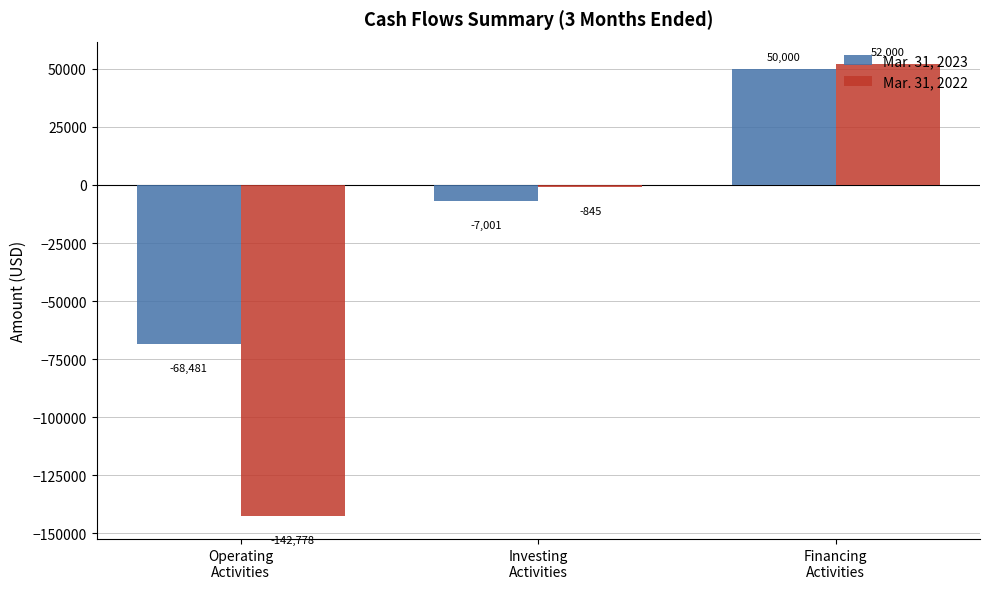

How many groups of bars are there?

3